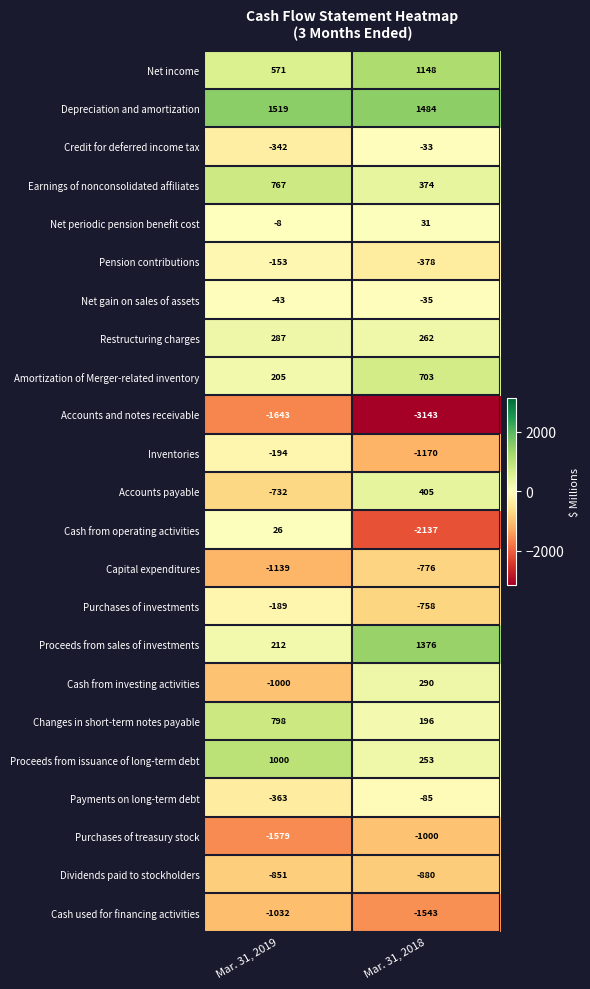

How many categories are shown in the chart?

2